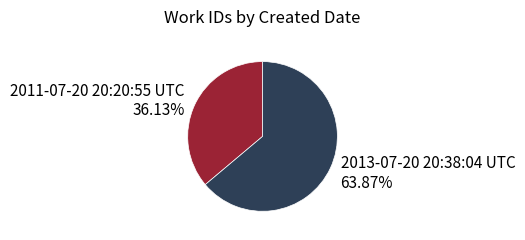

The 2013-07-20 20:38:04 UTC slice represents 52% of the pie. True or false?

False